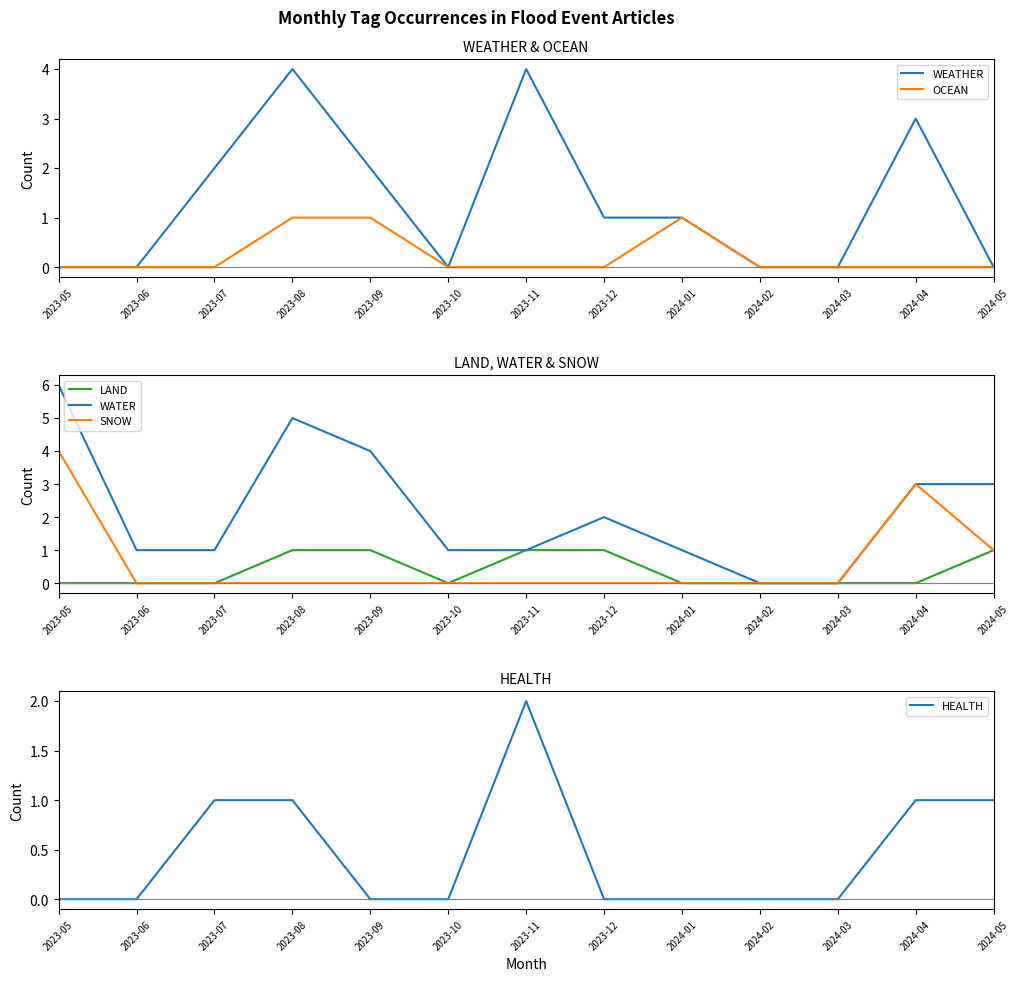

List the labels in order of LAND value, smallest first.

2023-05, 2023-06, 2023-07, 2023-10, 2024-01, 2024-02, 2024-03, 2024-04, 2023-08, 2023-09, 2023-11, 2023-12, 2024-05